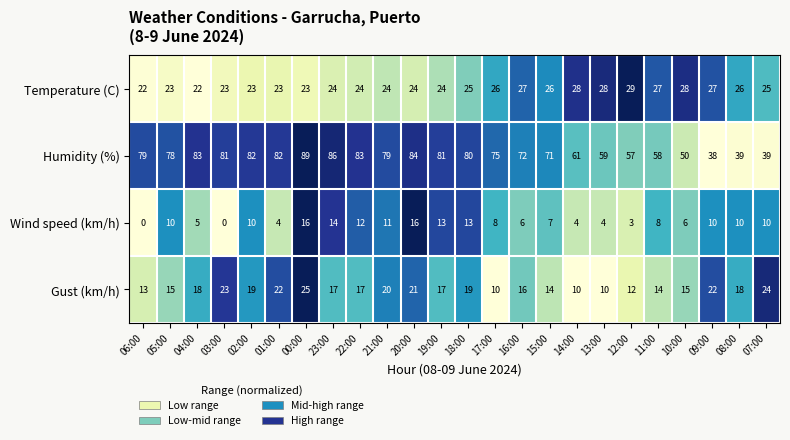

What is the average value of the Wind speed (km/h) series?

8